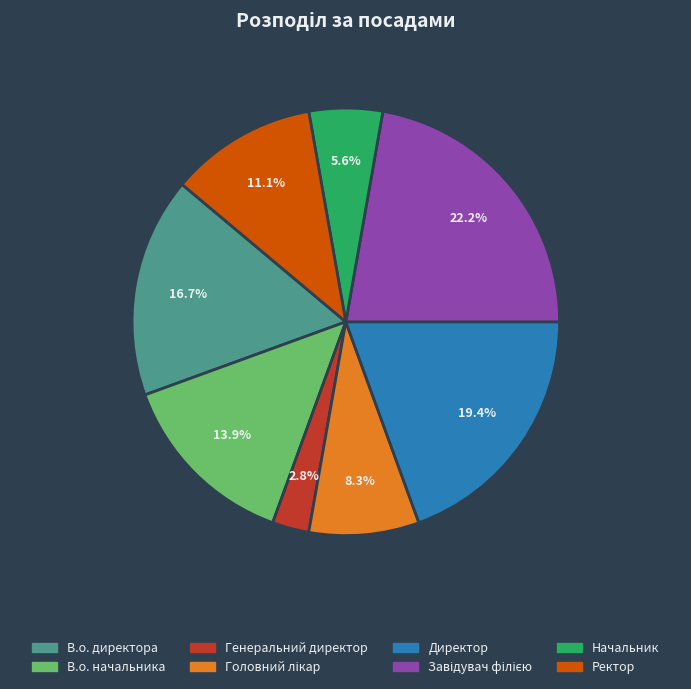

Which has a higher value, Директор or Начальник?

Директор